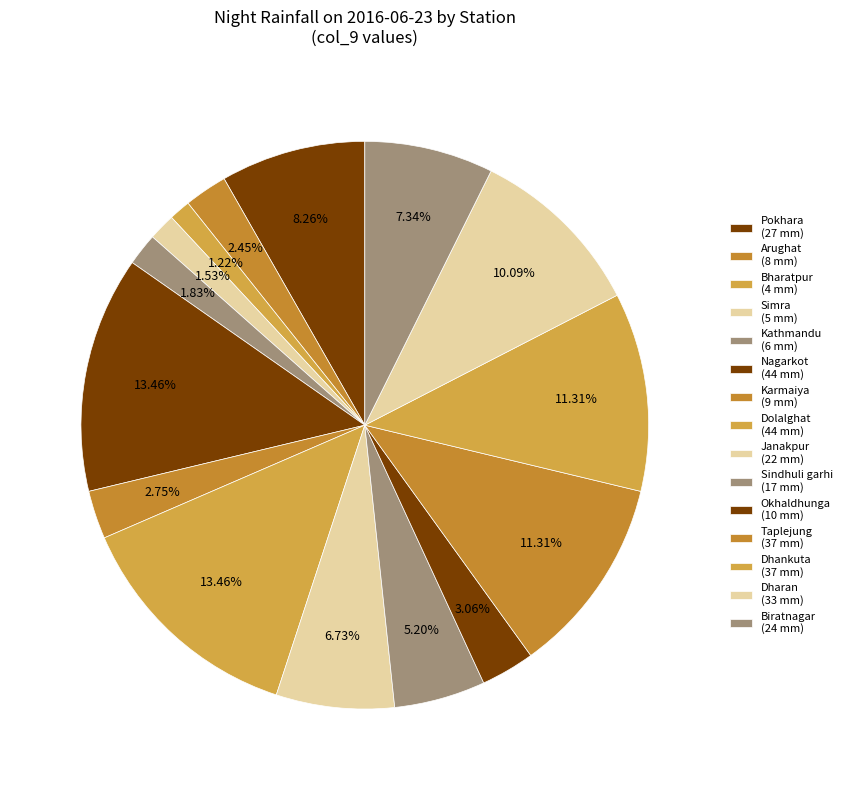

What percentage is the Kathmandu slice, to the nearest percent?

2%